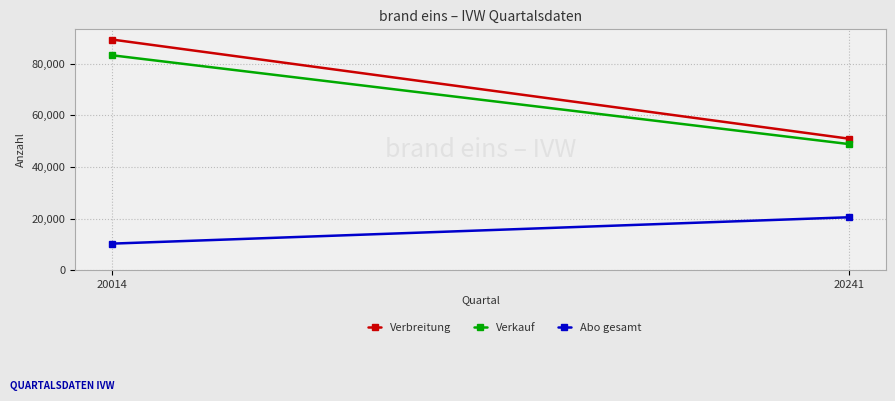

What is the approximate value of Verkauf at 20014, to the nearest 50?

83200